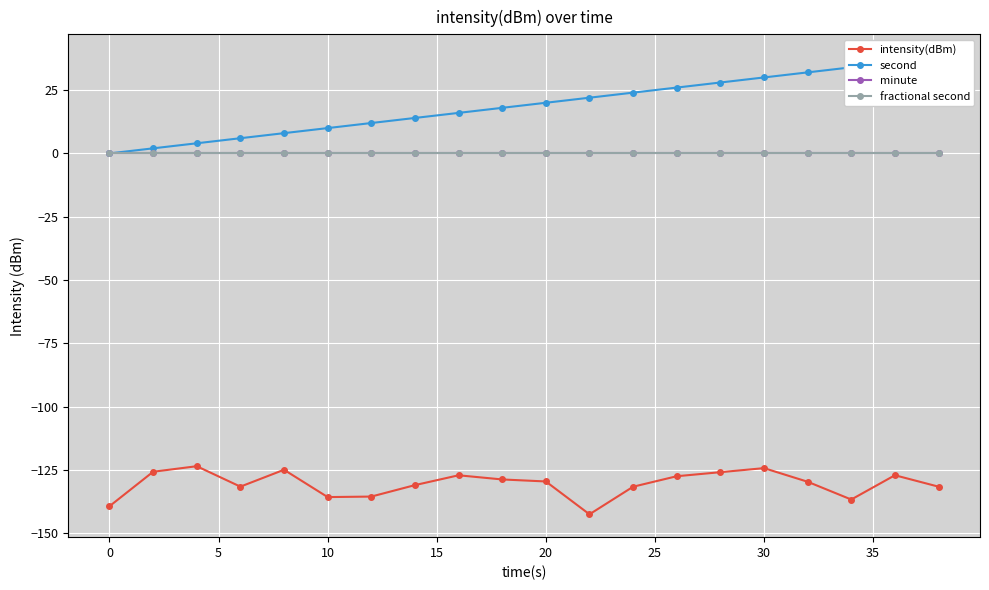

True or false: fractional second and second cross at least once.

False